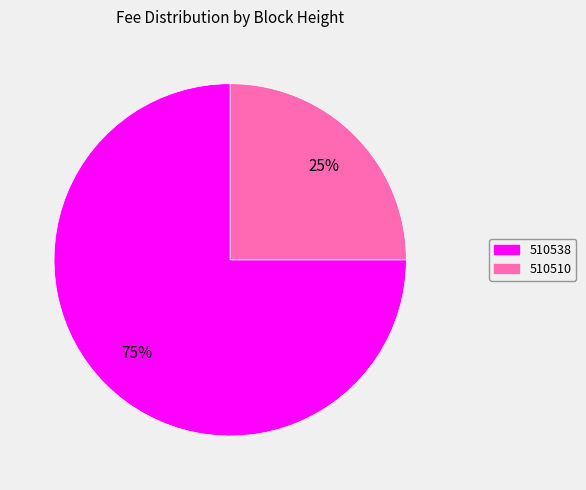

Which category has the biggest portion of the pie?

510538